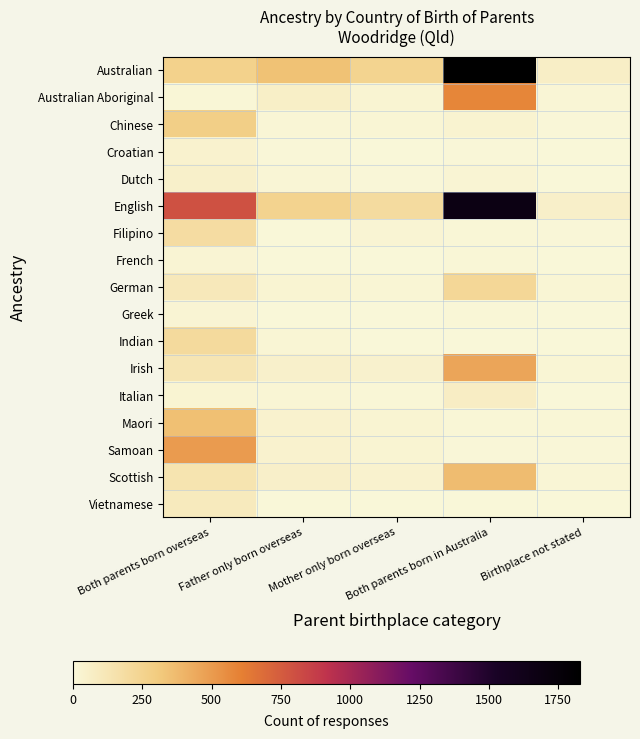

At which category is the sum across all series the highest?

Both parents born in Australia